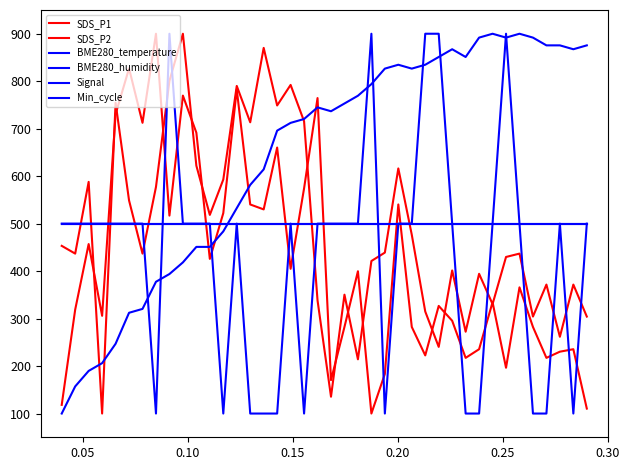

Is this an area chart (filled region under the line)?

No